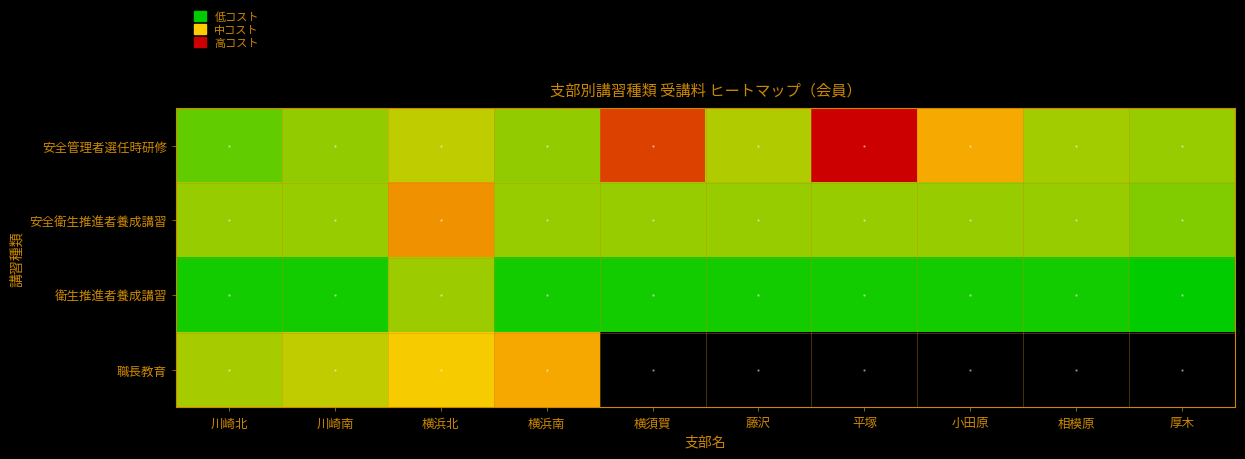

At 川崎北, list the series in order from smallest to largest.

衛生推進者養成講習, 安全管理者選任時研修, 安全衛生推進者養成講習, 職長教育